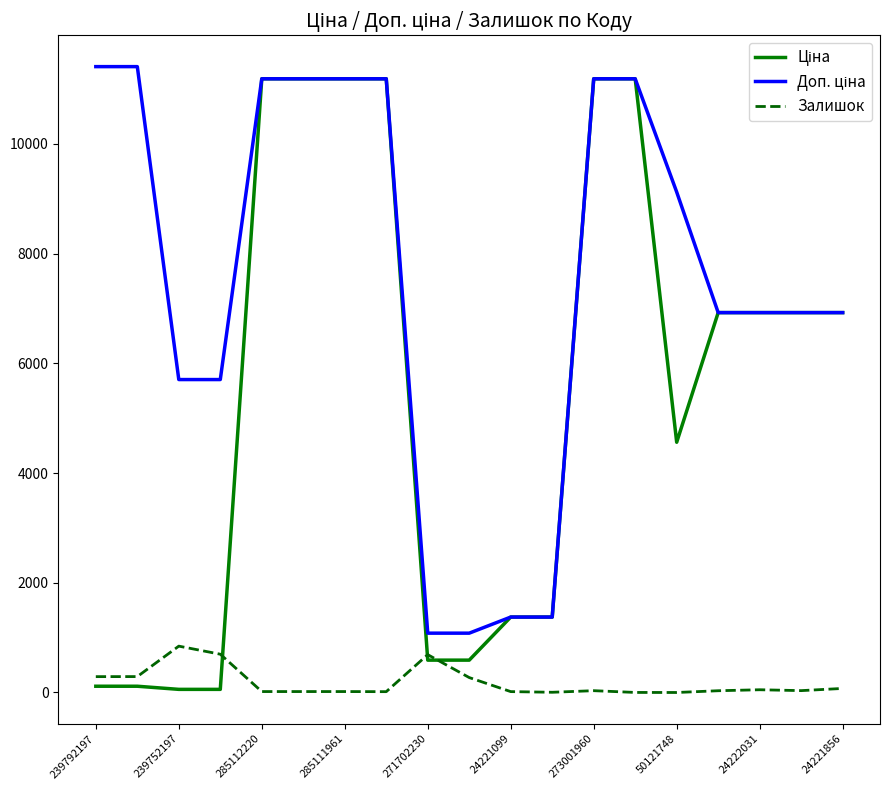

Is it true that Залишок equals 16.0 at 24221099?

True